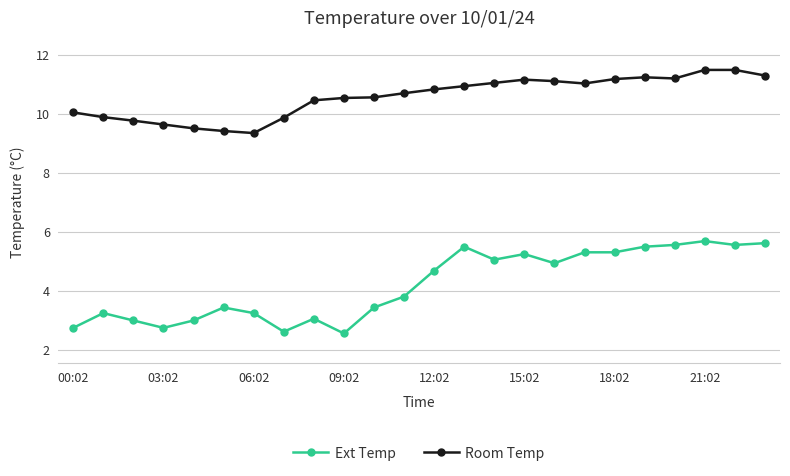

True or false: Ext Temp has more than 0 points higher than both neighbors.

True